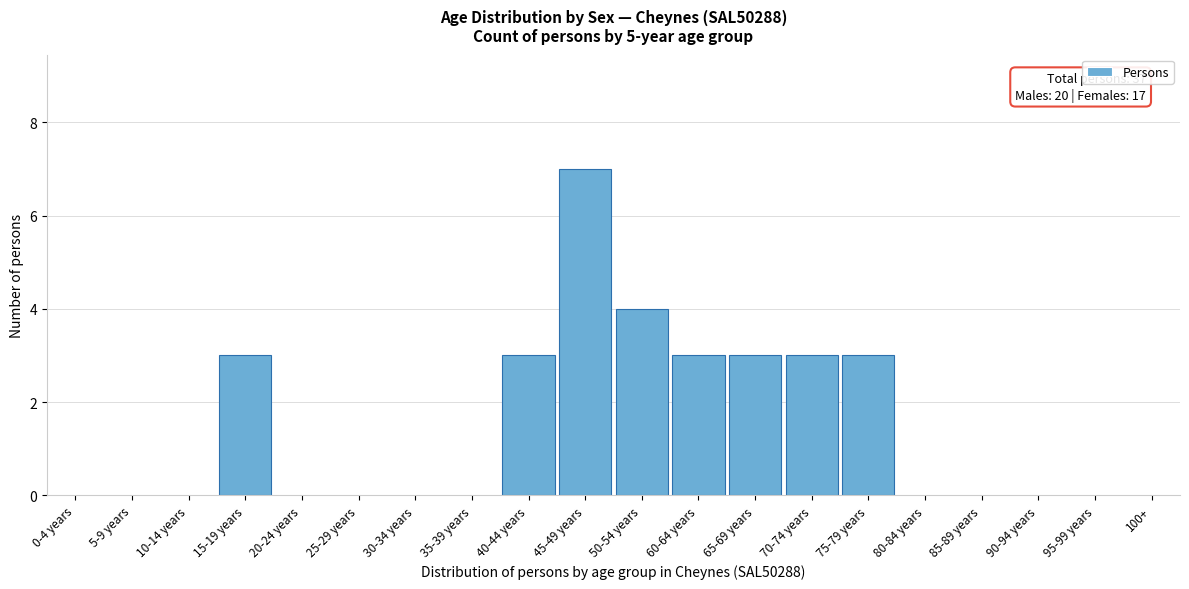

Reading left to right, list all the values displayed in this chart.

0-4 years=0	5-9 years=0	10-14 years=0	15-19 years=3	20-24 years=0	25-29 years=0	30-34 years=0	35-39 years=0	40-44 years=3	45-49 years=7	50-54 years=4	60-64 years=3	65-69 years=3	70-74 years=3	75-79 years=3	80-84 years=0	85-89 years=0	90-94 years=0	95-99 years=0	100+=0